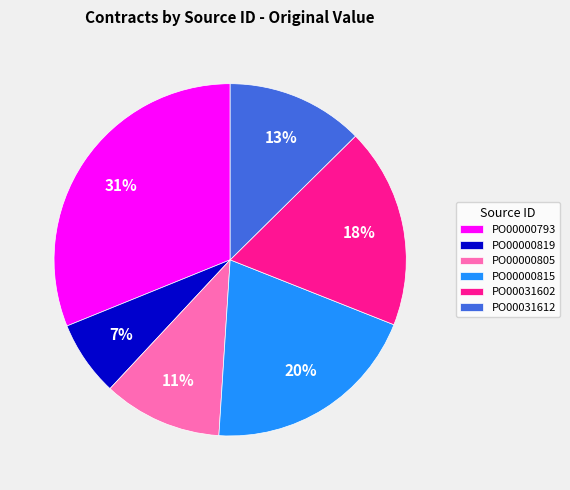

To the nearest percent, what is the difference between the largest and smallest slice percentages?

24%